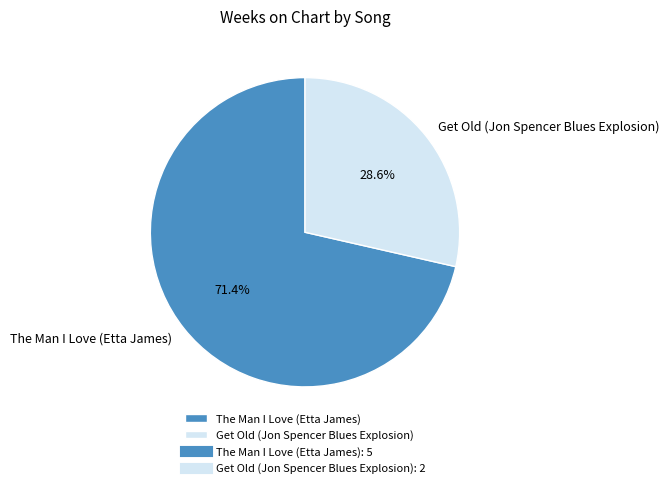

What percentage is the The Man I Love (Etta James) slice, to the nearest percent?

71%